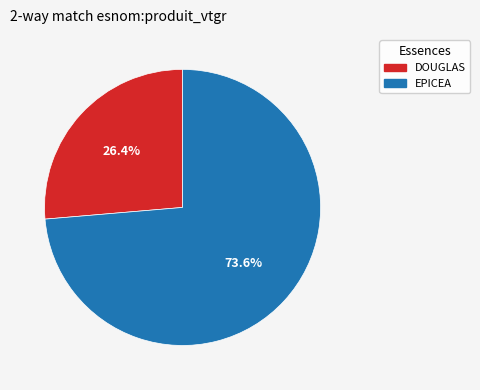

What is the largest slice in the pie chart?

EPICEA